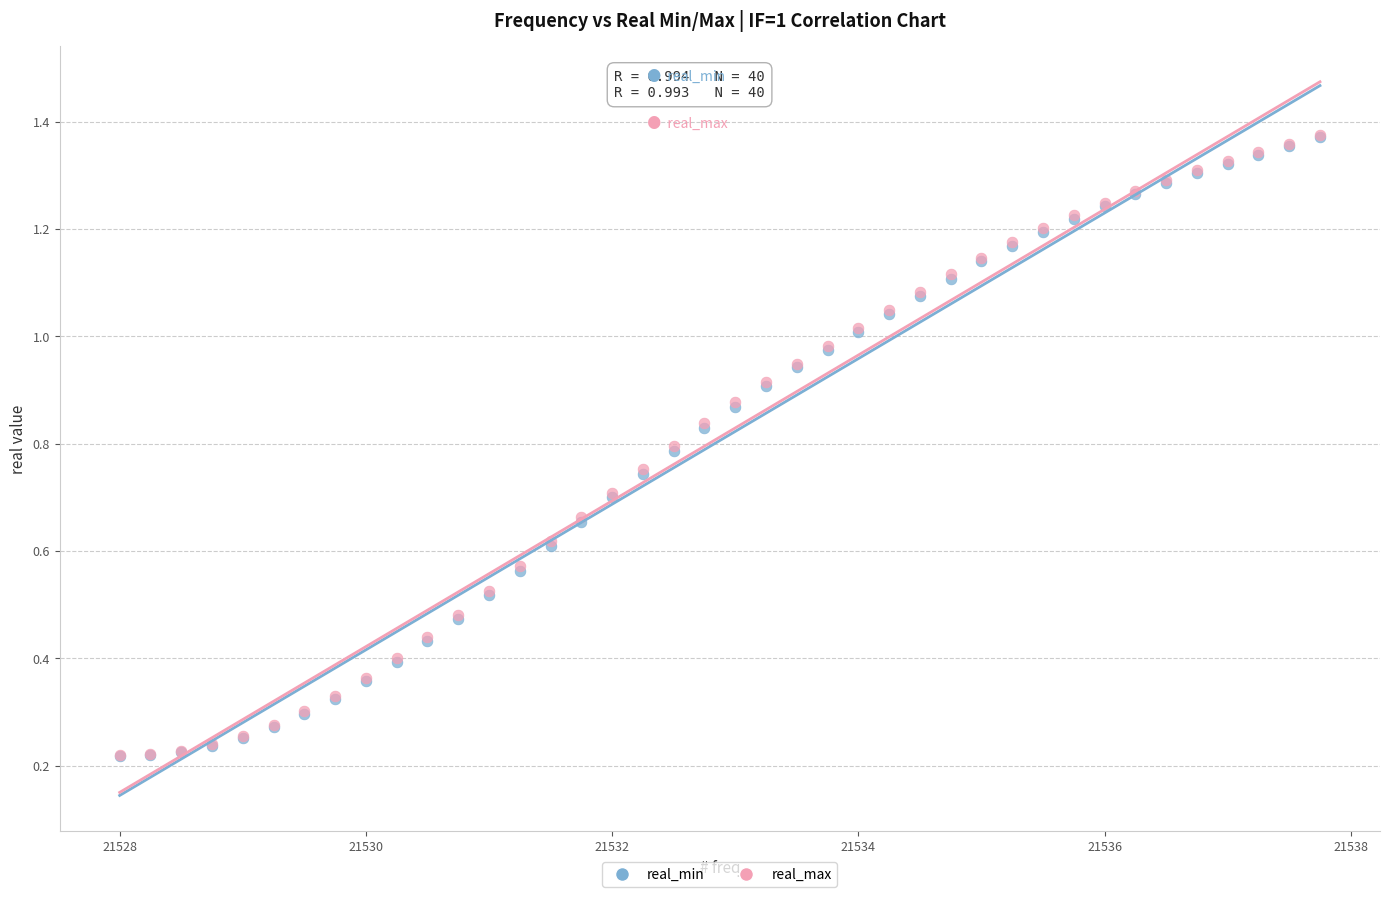

Which series has the largest Y range (max minus min)?

real_max